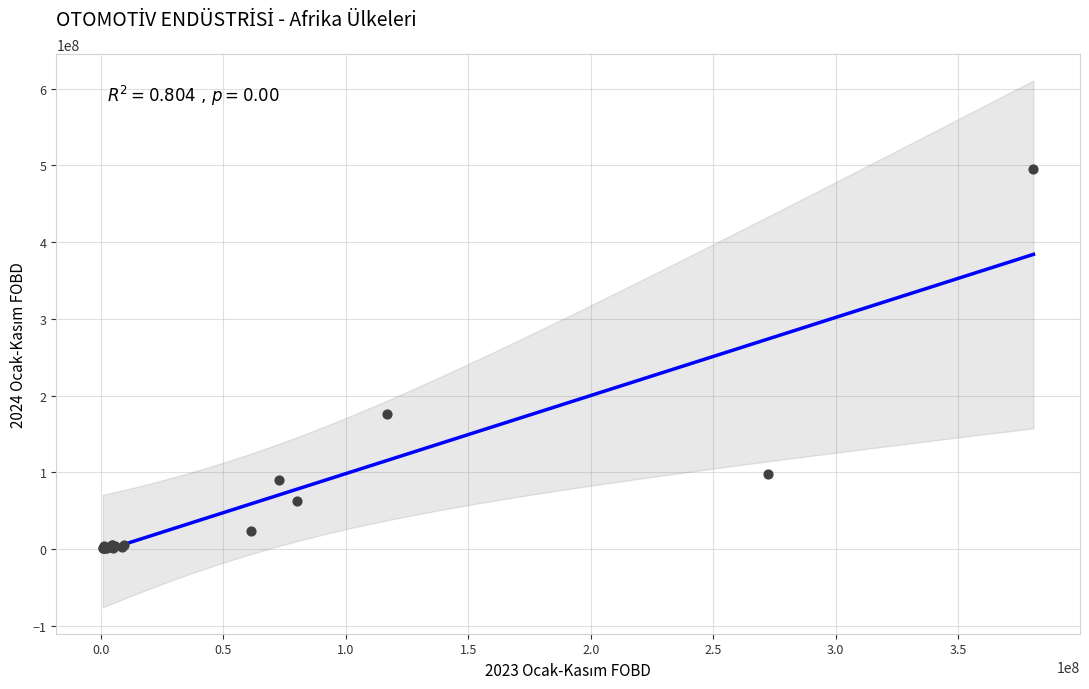

What Y value in the scatter plot is closest to 248481038?

176607752.5